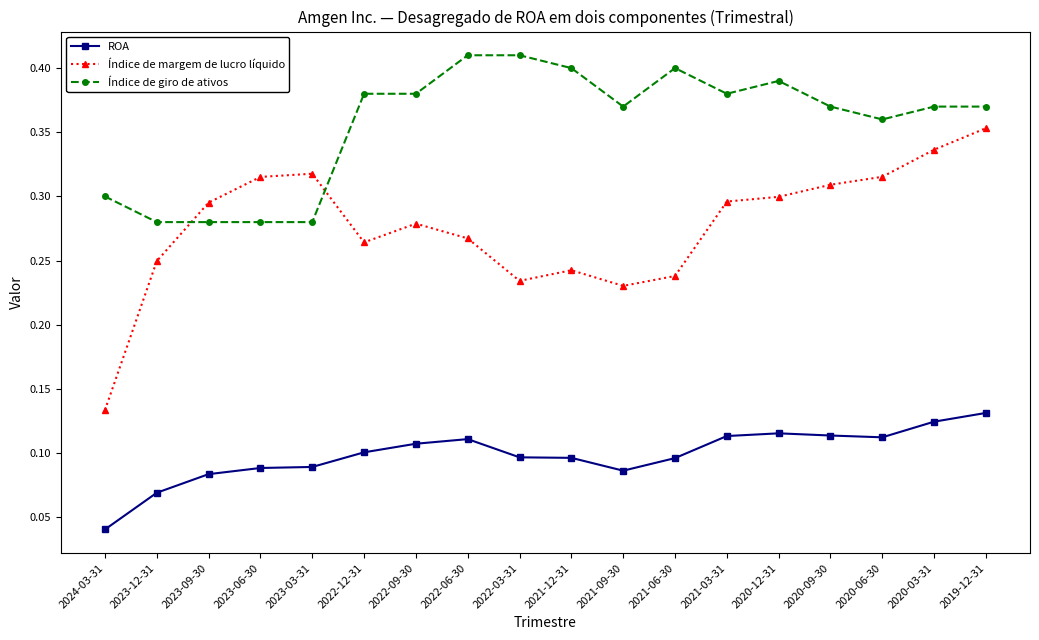

The Índice de margem de lucro líquido series shows 0.3 at 2020-06-30. True or false?

True